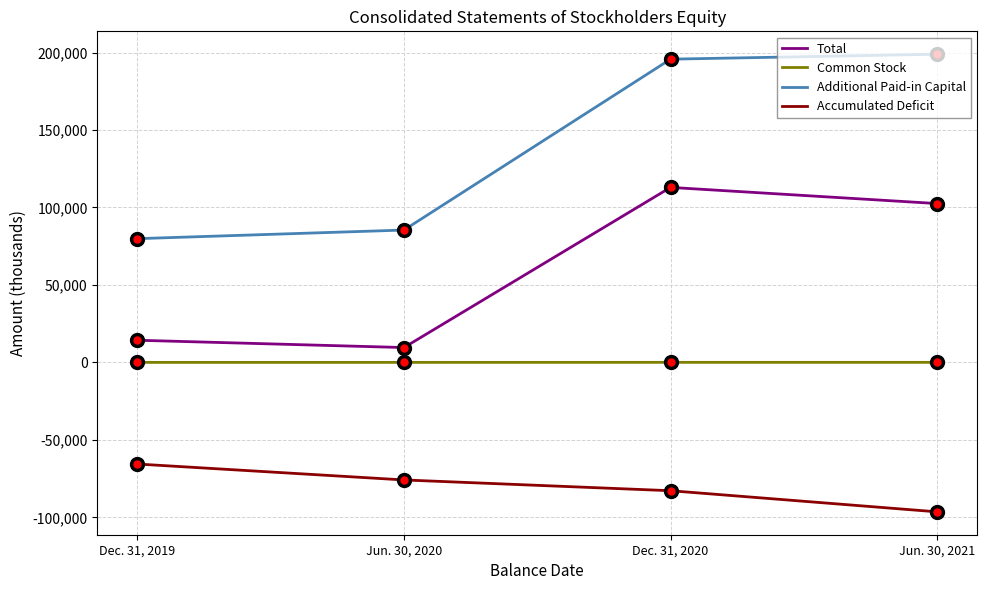

The Accumulated Deficit series shows -57663 at Dec. 31, 2020. True or false?

False